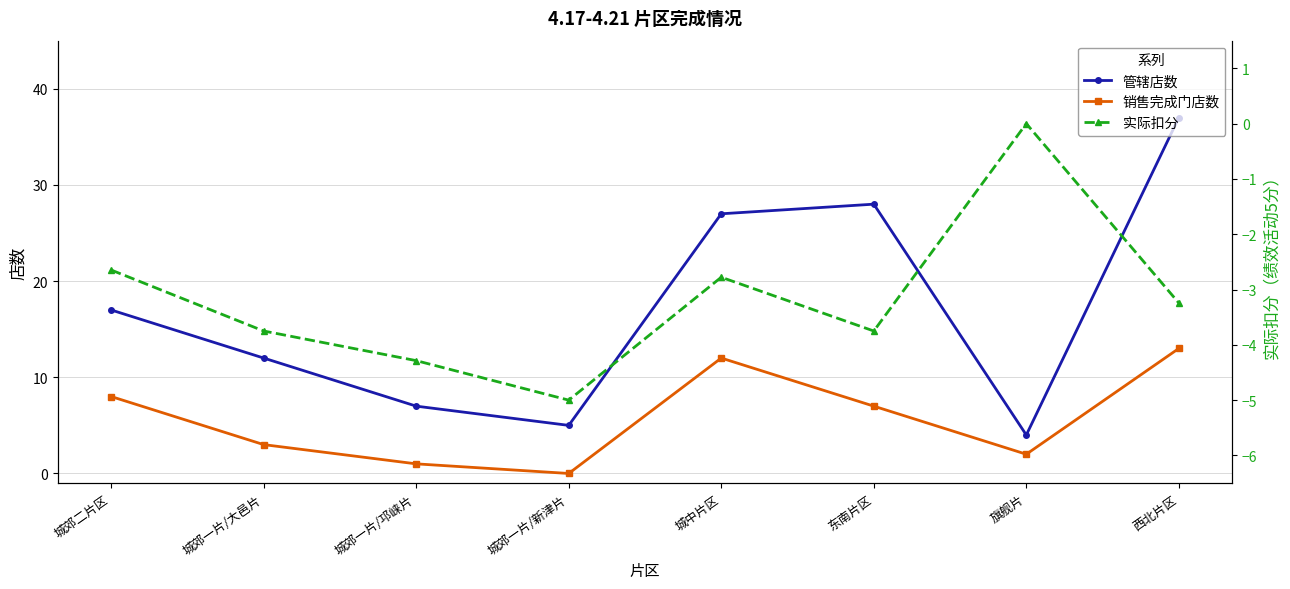

True or false: 销售完成门店数 and 实际扣分 cross at least once.

False